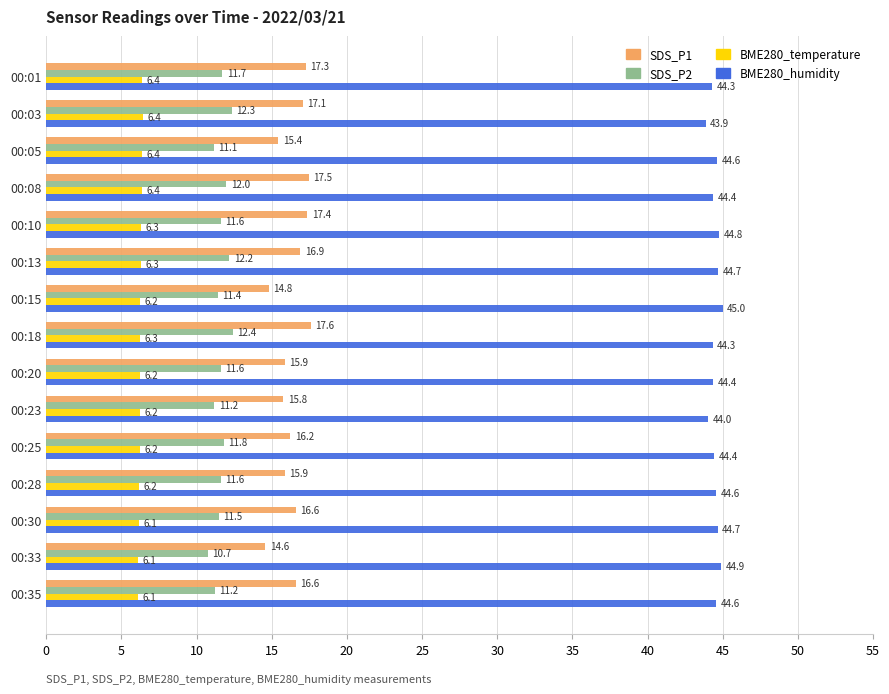

Is it true that BME280_humidity equals 44.4 at 00:25?

True